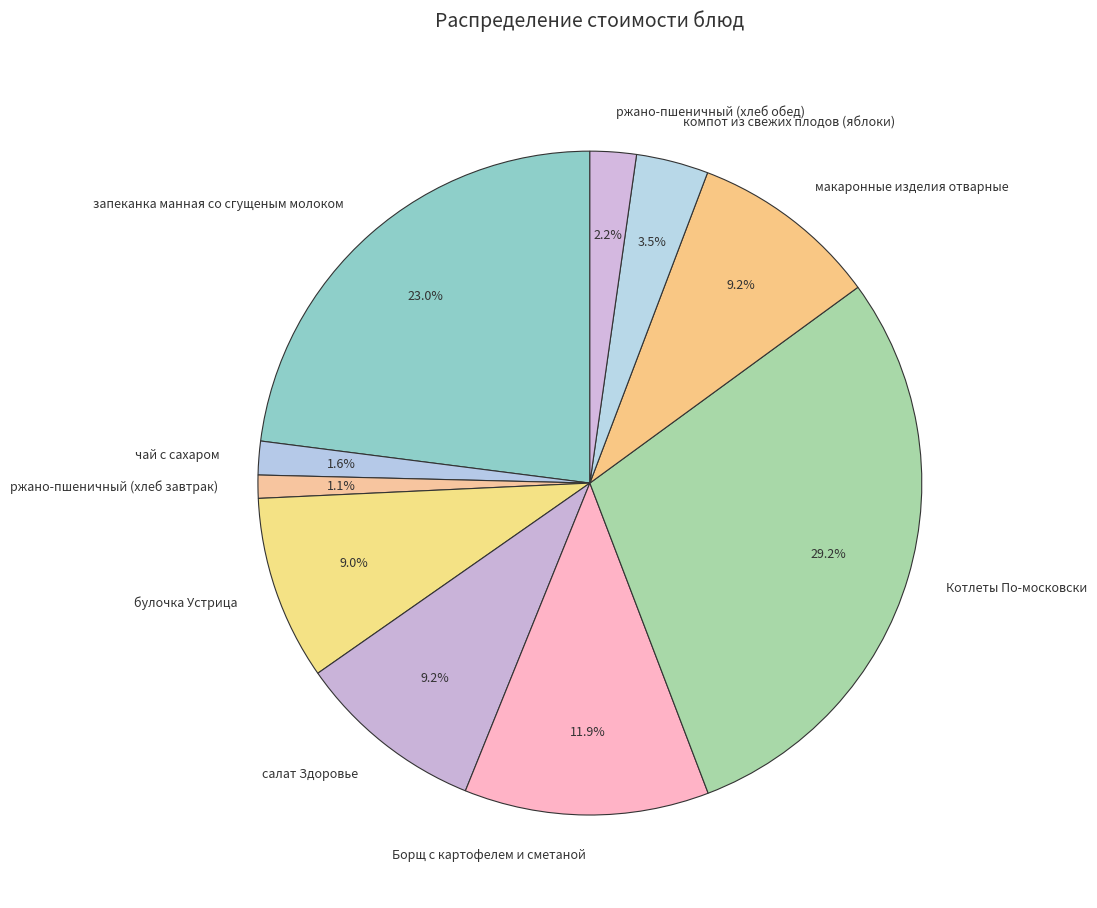

To the nearest percent, what is the difference between the largest and smallest slice percentages?

28%